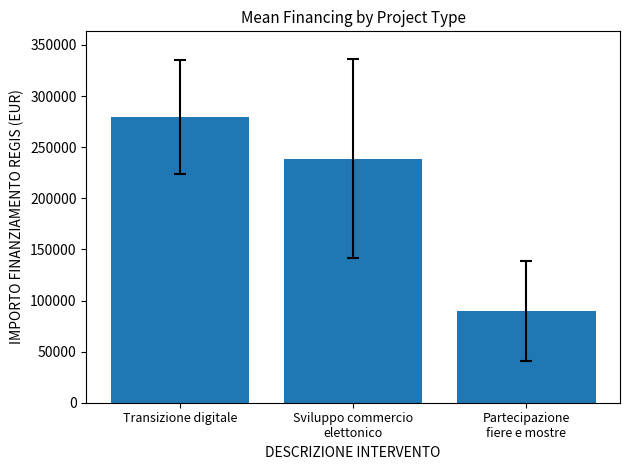

What is the sum of all values?

608081.1